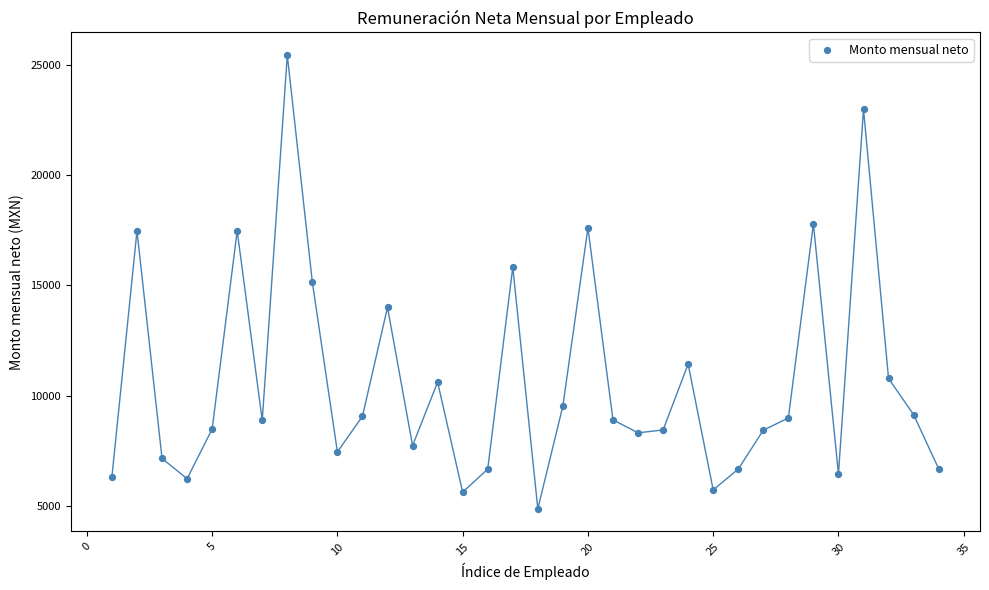

What is the range of X values (max minus min)?

33.0